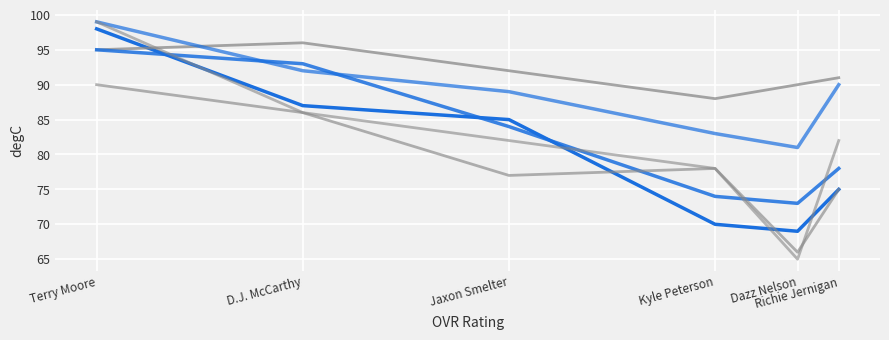

What position from the right is D.J. McCarthy?

5